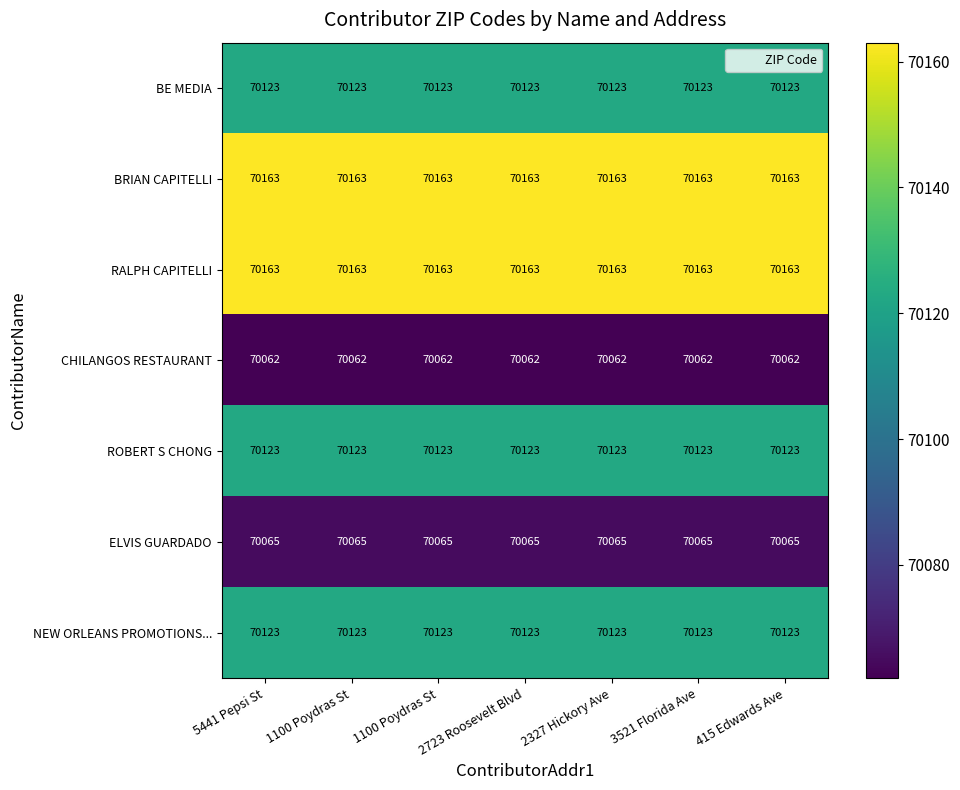

Which label corresponds to the smallest value in the chart?

5441 Pepsi St